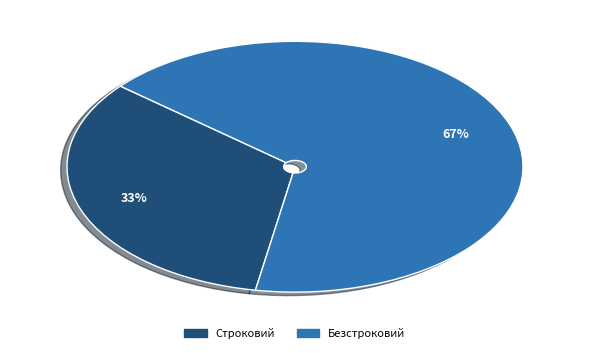

What is the largest slice in the pie chart?

Безстроковий